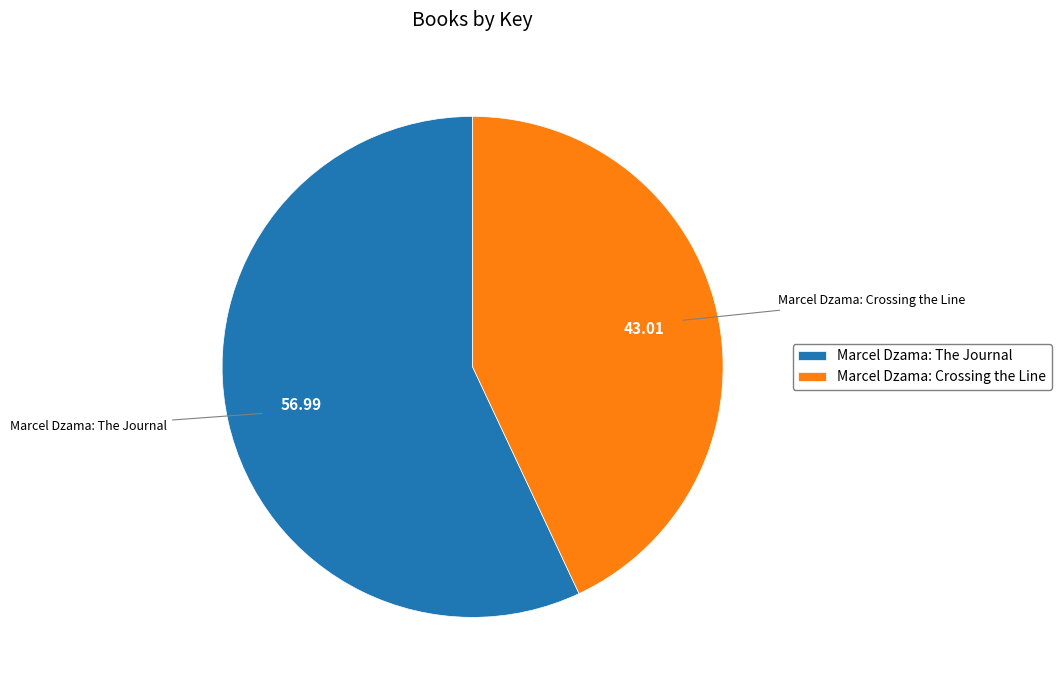

Which category has the smallest portion of the pie?

Marcel Dzama: Crossing the Line